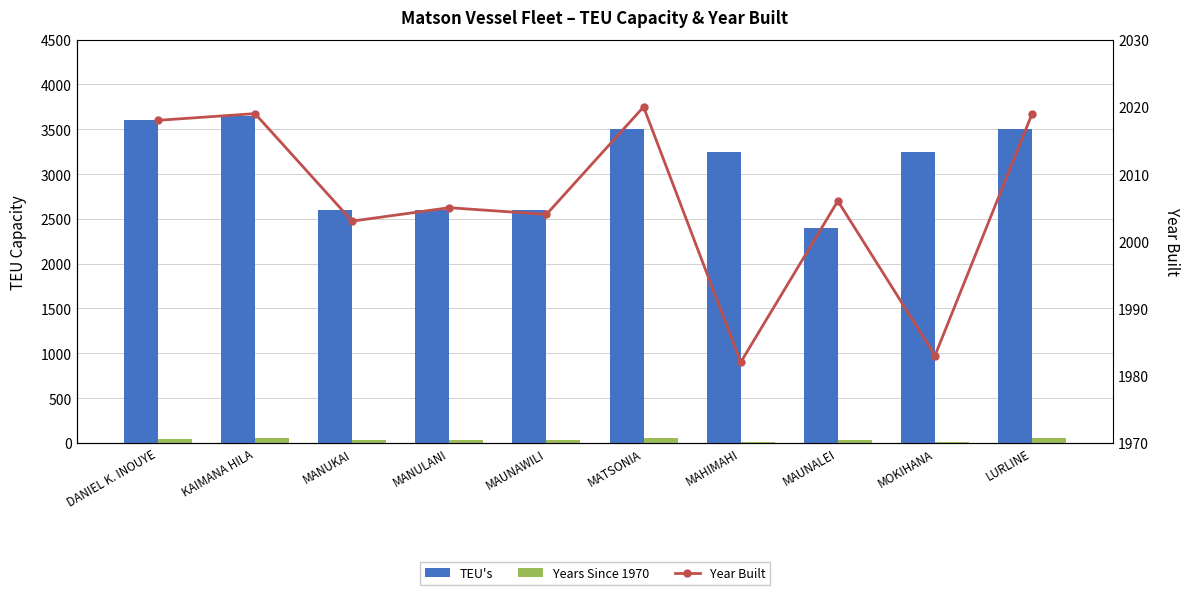

At which label is Year Built closest to 2001?

MANUKAI